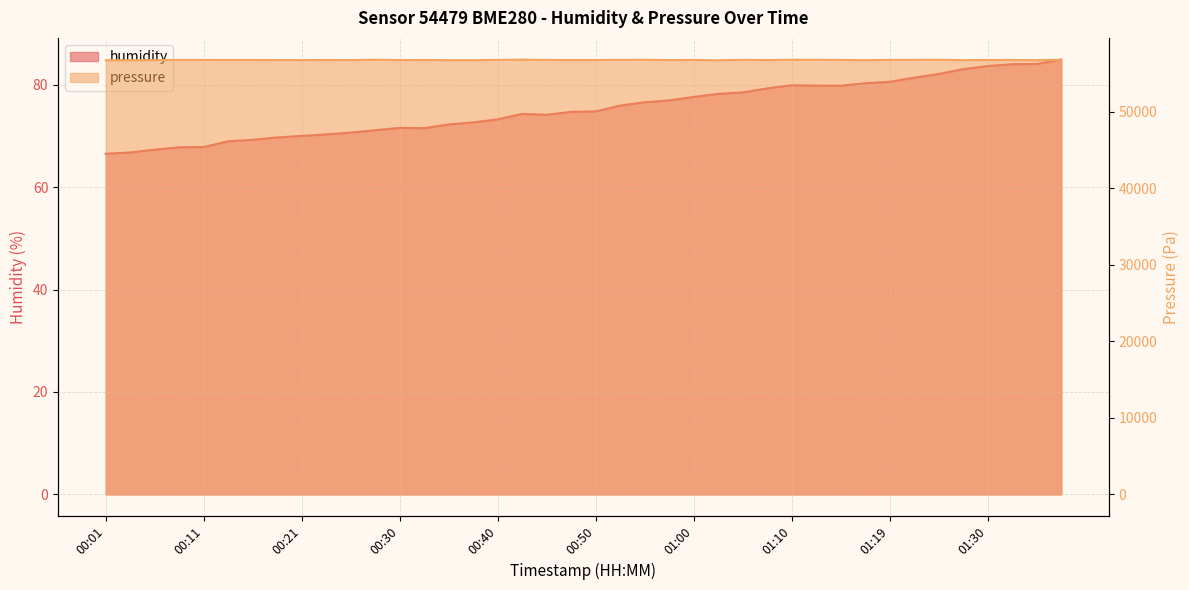

What is the greatest value displayed?

56800.2